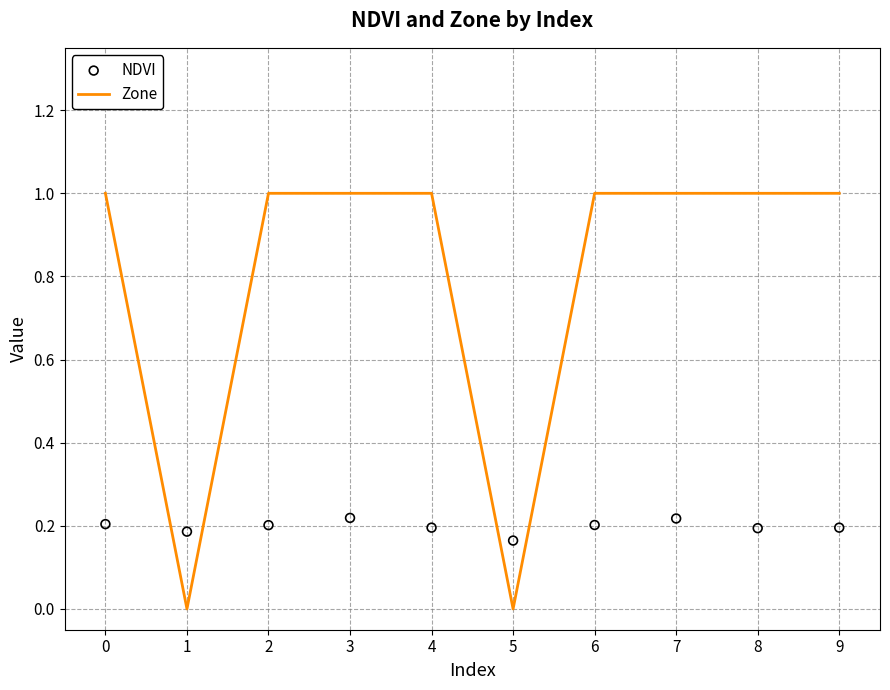

What is the total value across all series at 7?

1.2